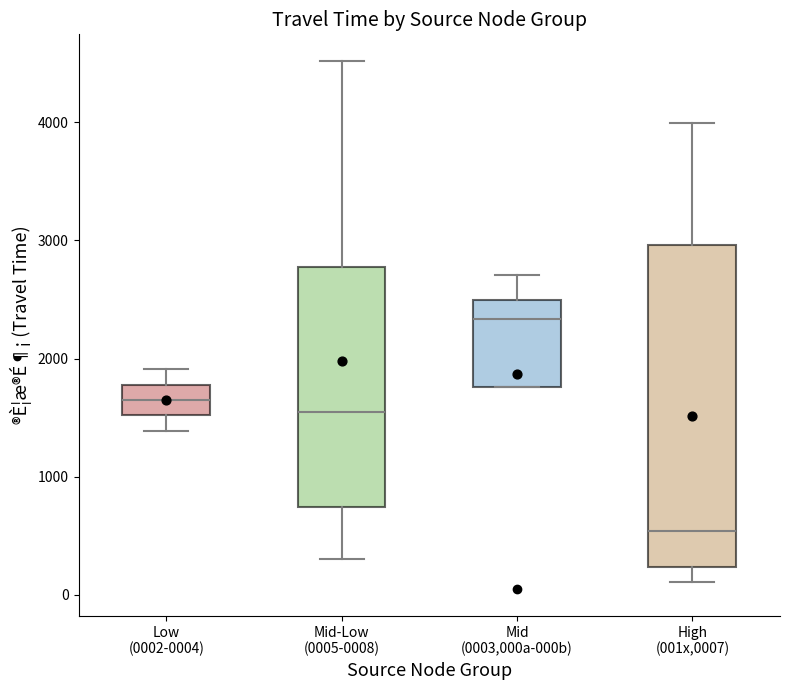

Which box has the highest median line?

Mid (0003,000a-000b)